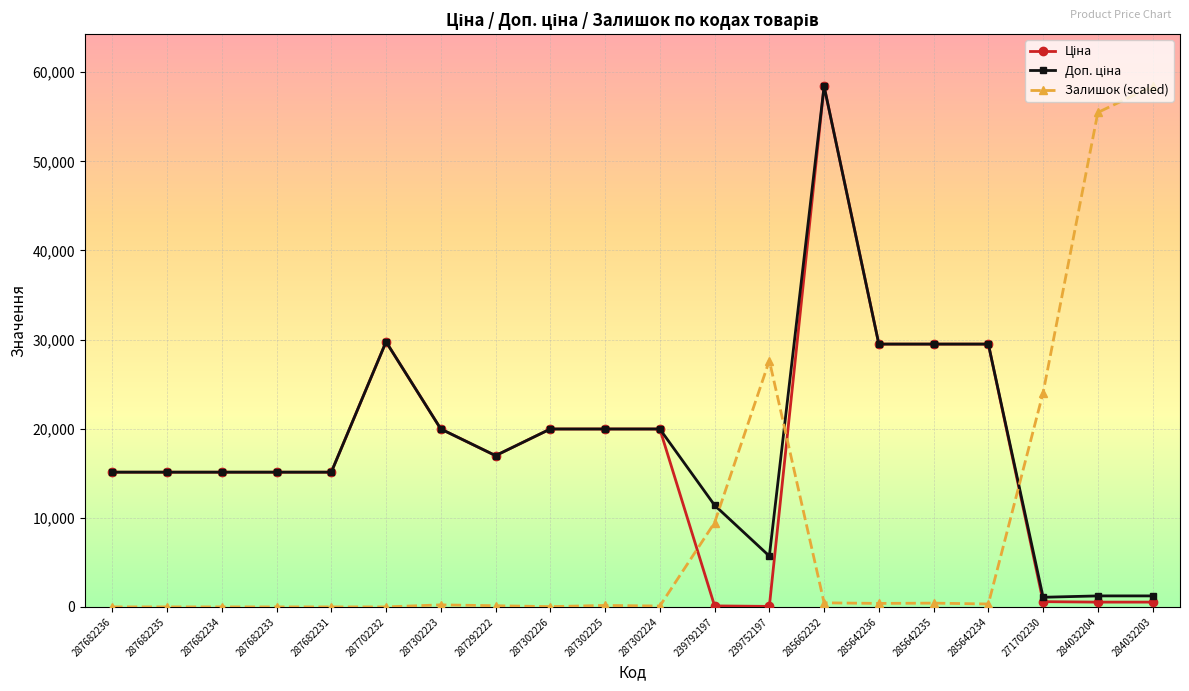

True or false: Залишок (scaled) has more than 1 interior local peaks.

True